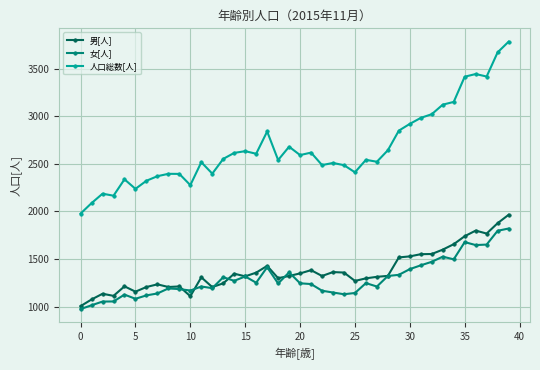

What is the average value of the 男[人] series?

1375